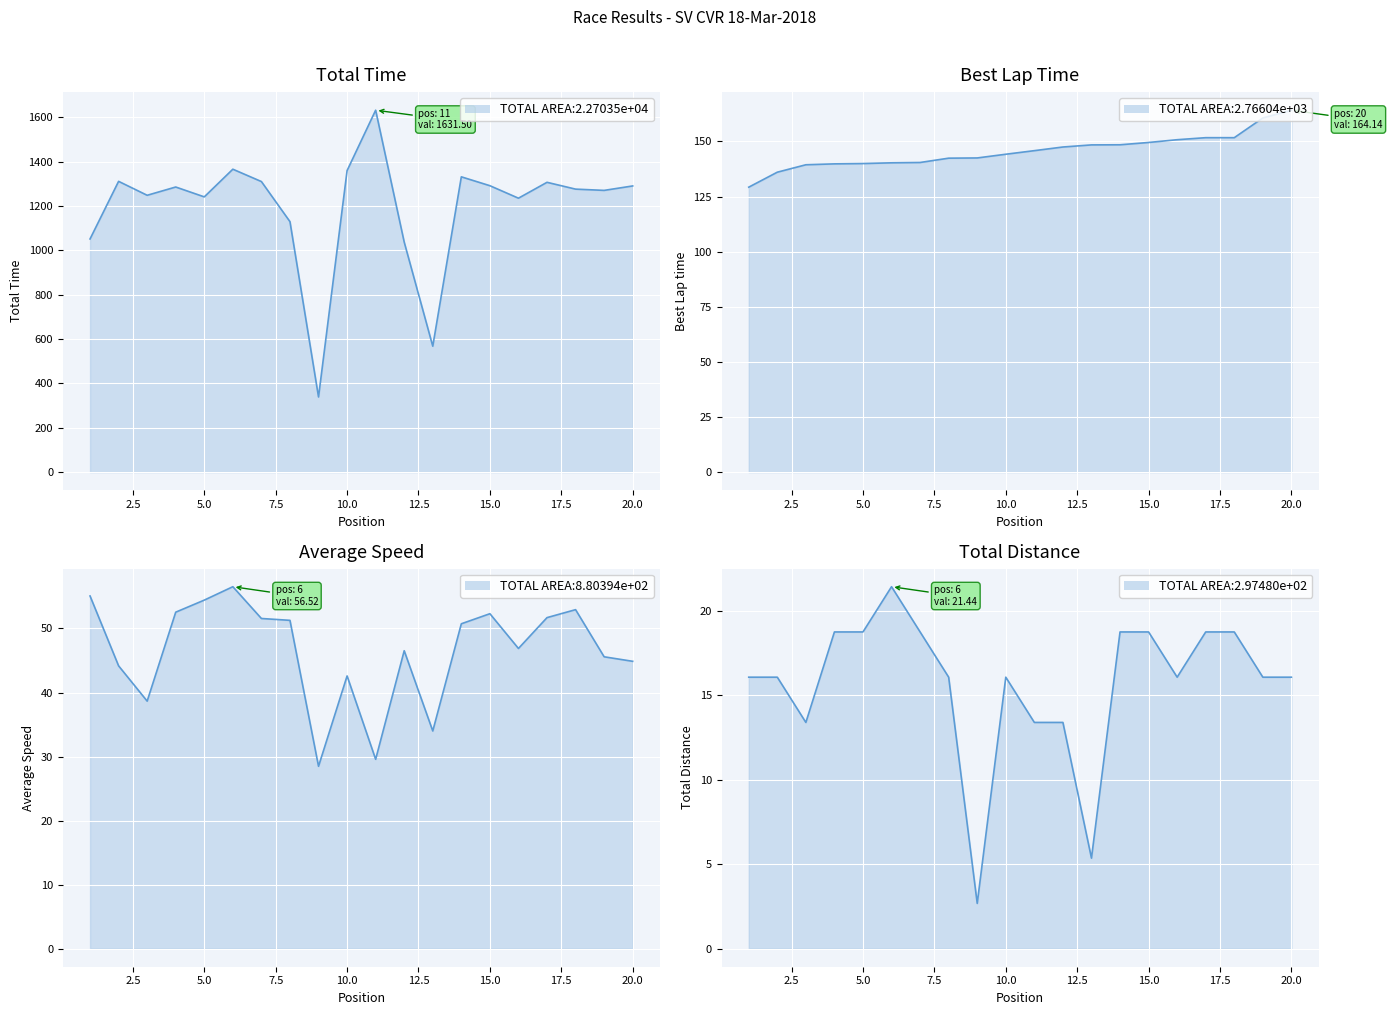

What is the minimum value shown in the chart?

2.7